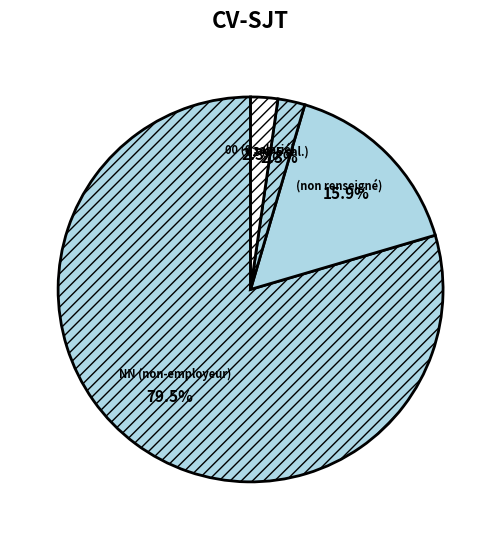

Is there any slice that represents more than half of the pie?

Yes